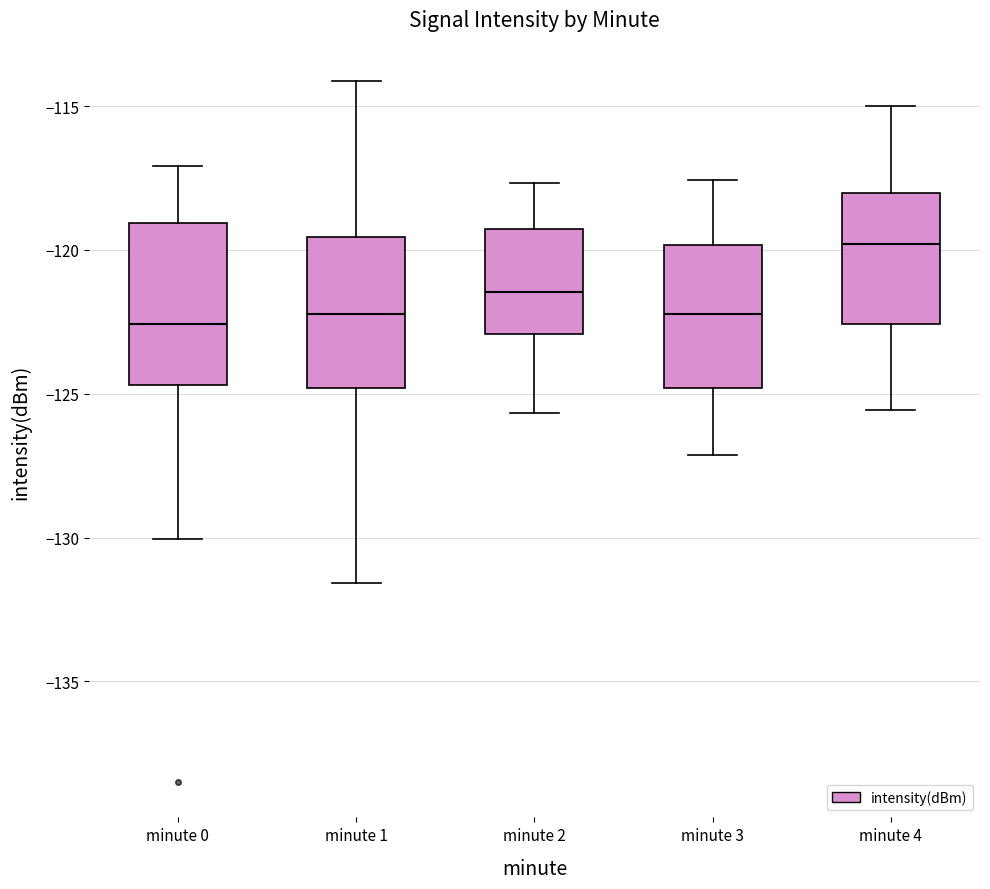

Reading left to right, transcribe this box plot: for each box, give where its median line is, the range the box spans, and where its two whiskers end, as read against the y-axis. The values are not printed on the chart, so give them approximately, as read against the axis.

minute 0: median -122.5, box -124.5 to -119.0, whiskers -130.0 to -117.0
minute 1: median -122.0, box -125.0 to -119.5, whiskers -131.5 to -114.0
minute 2: median -121.5, box -123.0 to -119.5, whiskers -125.5 to -117.5
minute 3: median -122.0, box -125.0 to -120.0, whiskers -127.0 to -117.5
minute 4: median -120.0, box -122.5 to -118.0, whiskers -125.5 to -115.0